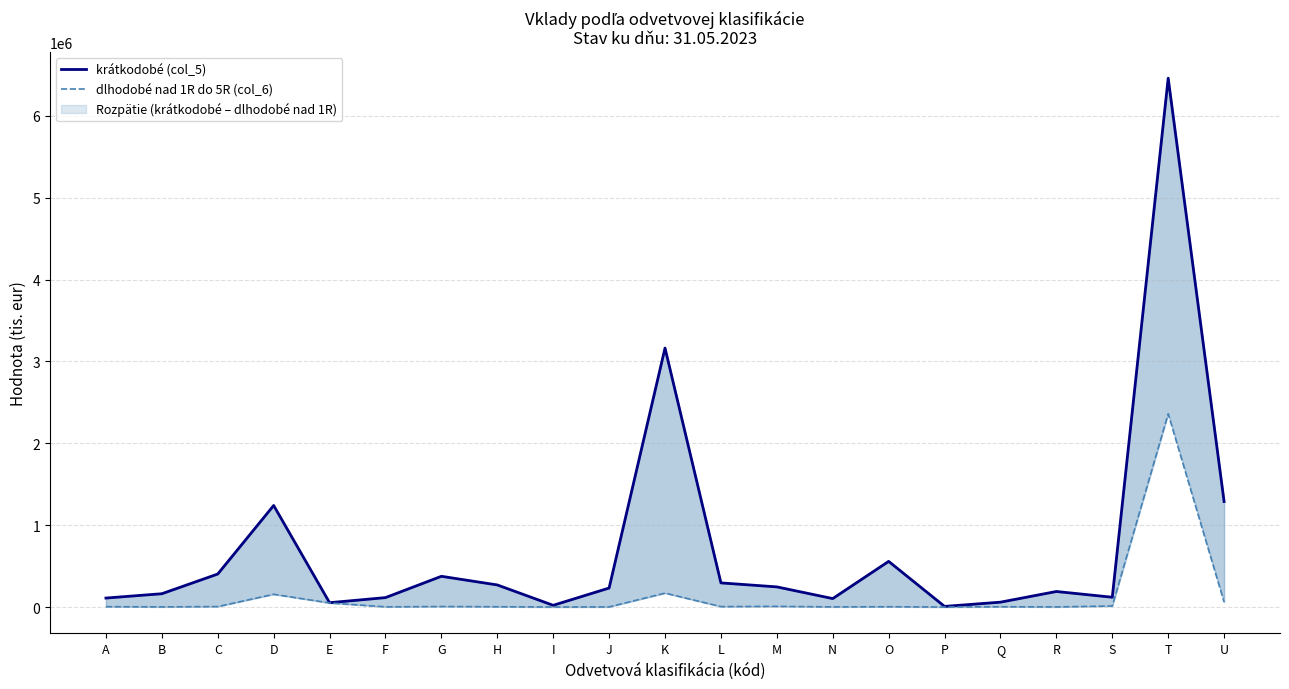

Which series changed the most between J and T?

krátkodobé (col_5)